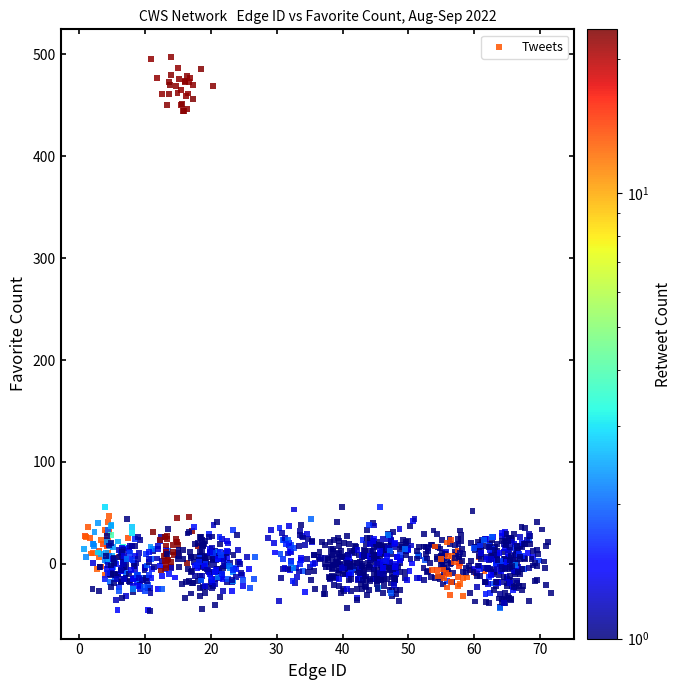

What is the range of Y values (max minus min)?

543.7